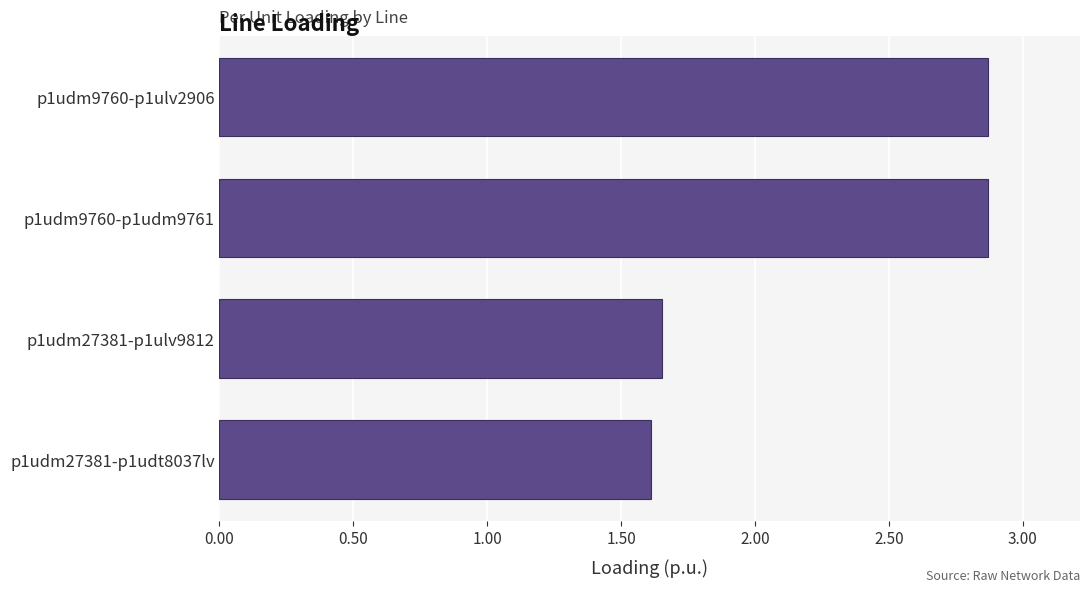

What is the difference between the second highest and second lowest values?

1.2